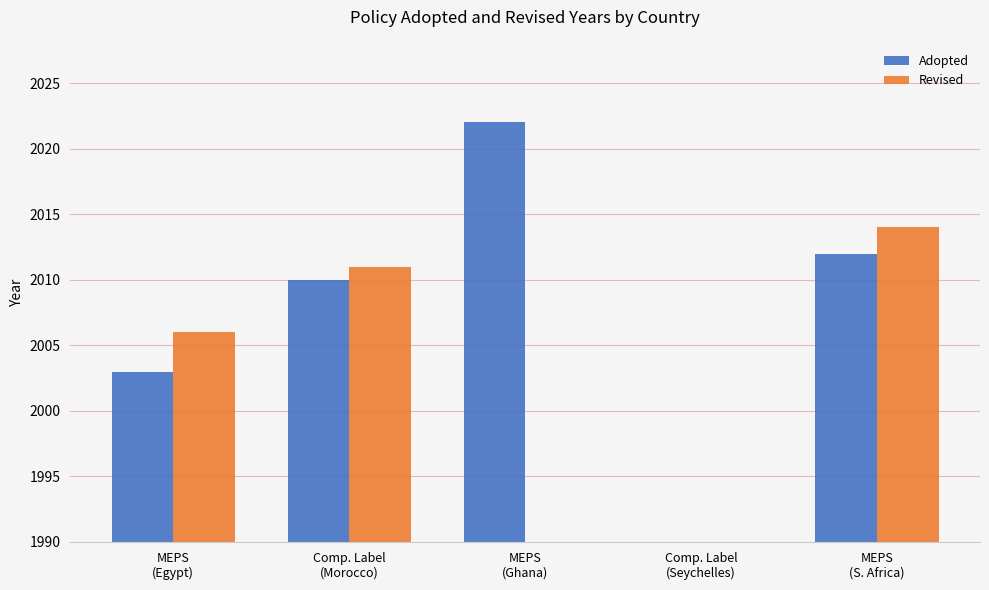

The value of Adopted at Comp. Label
(Morocco) is 1054.5. True or false?

False